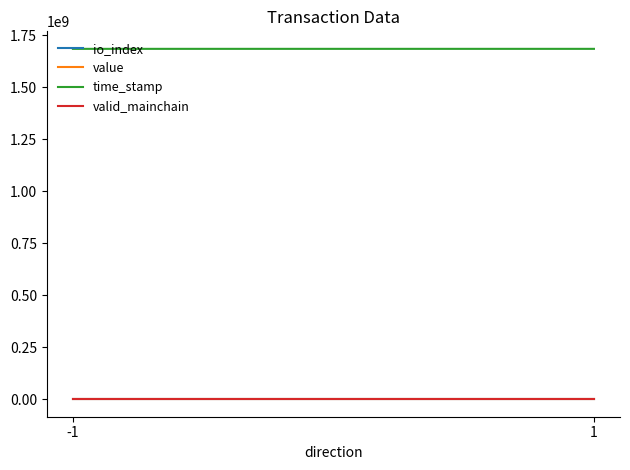

What is the average value of the time_stamp series?

1684030854.0